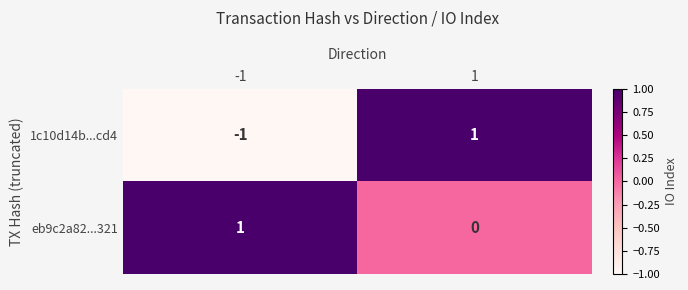

What is the difference between the highest and lowest values at -1?

2